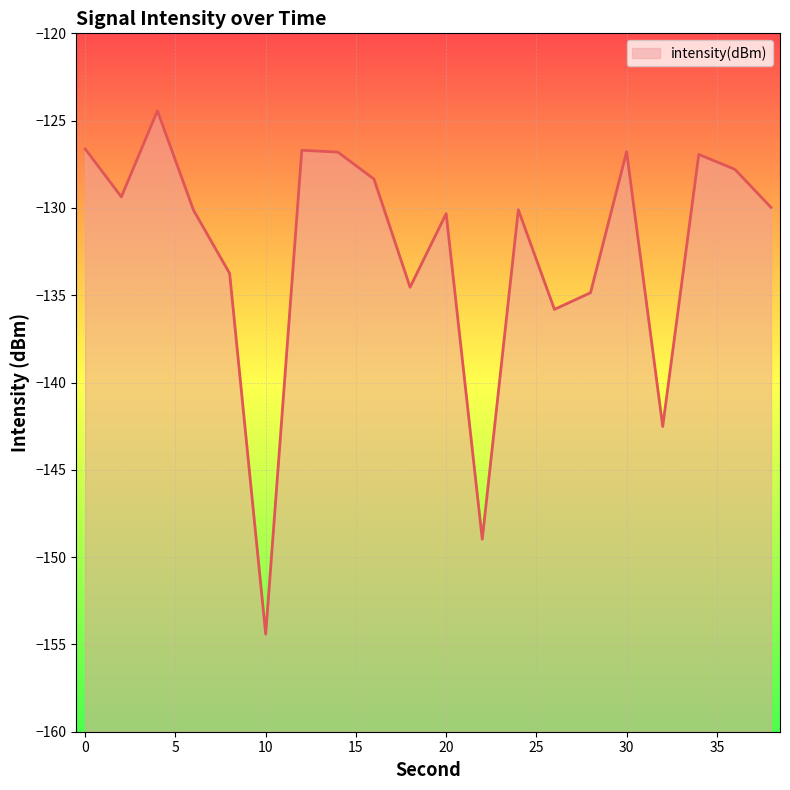

The chart shows a value of -97.1 at 32. True or false?

False